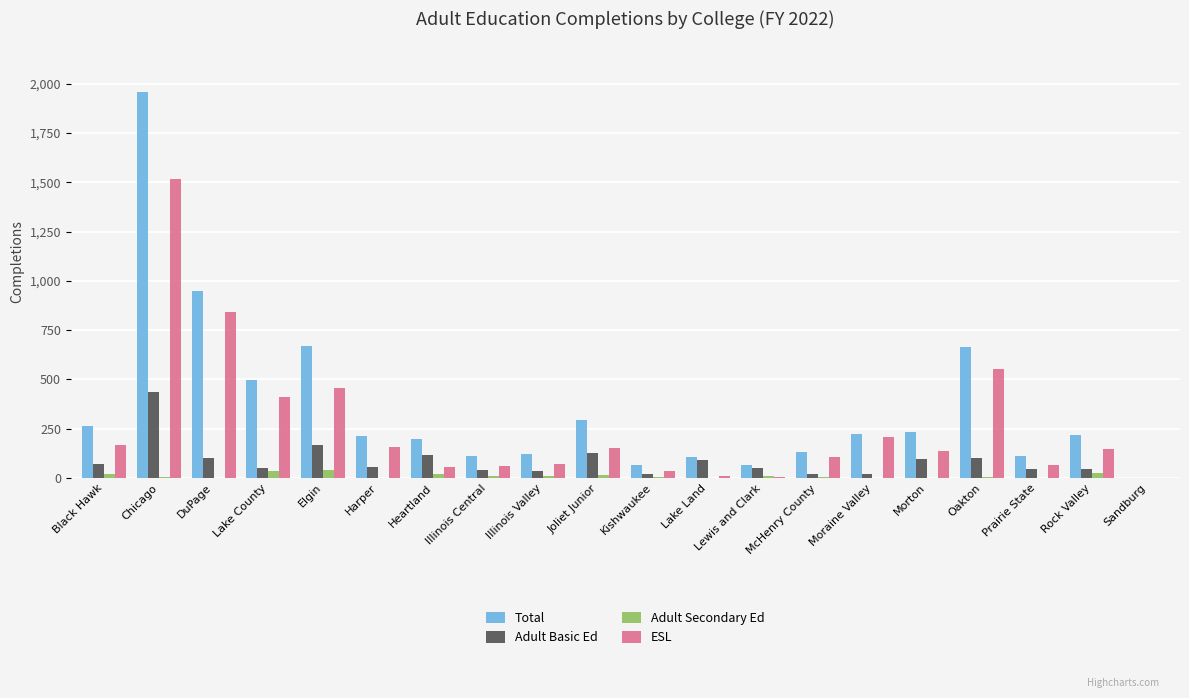

What is the sum of all Adult Basic Ed values?

1706